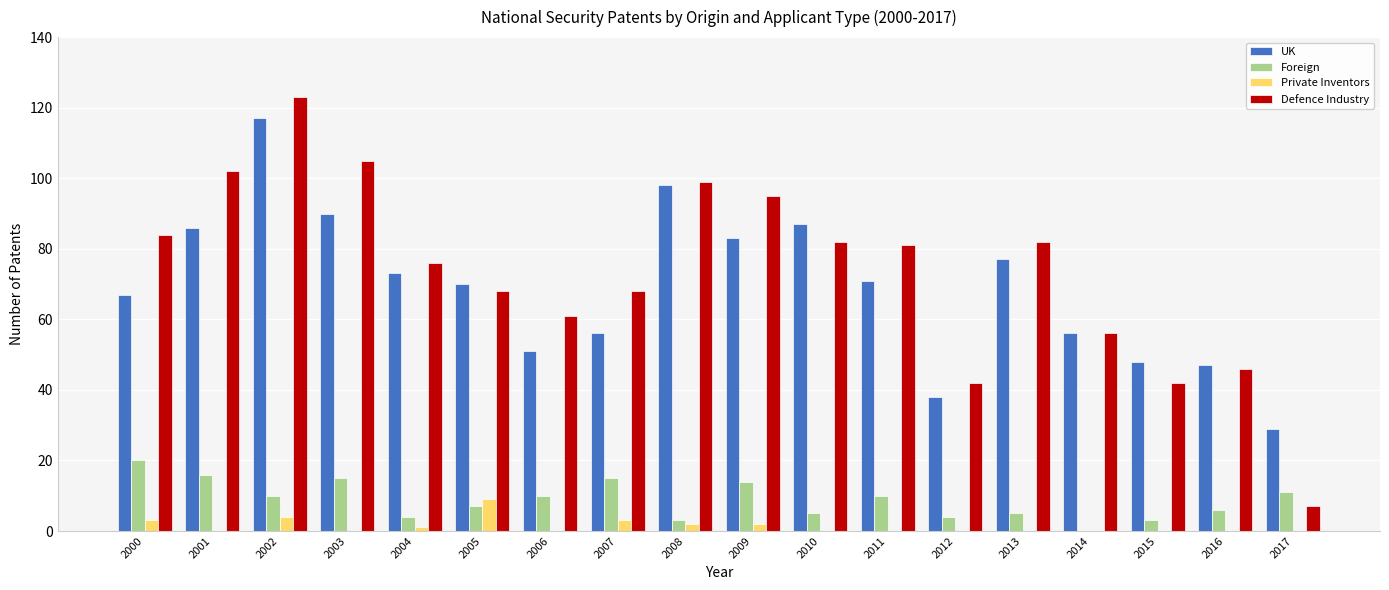

Is it true that UK equals 71 at 2011?

True